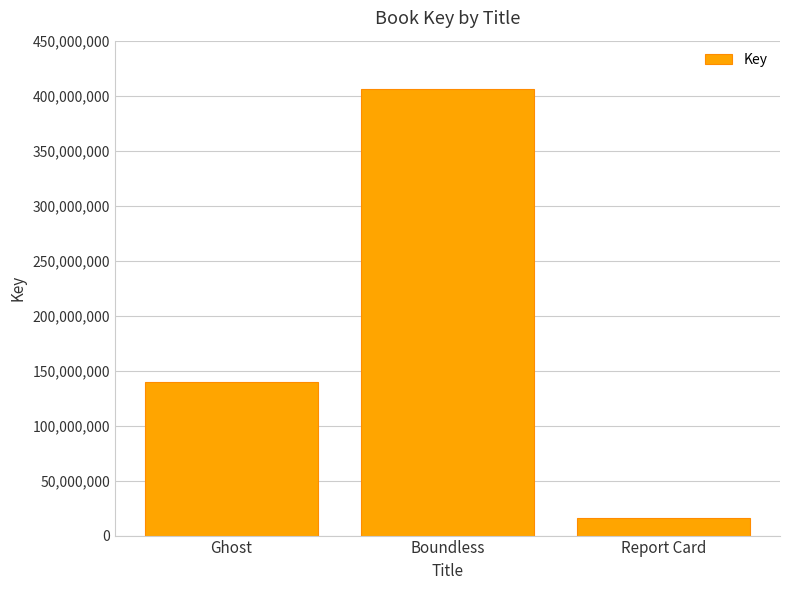

At which label is the value closest to 211217807?

Ghost